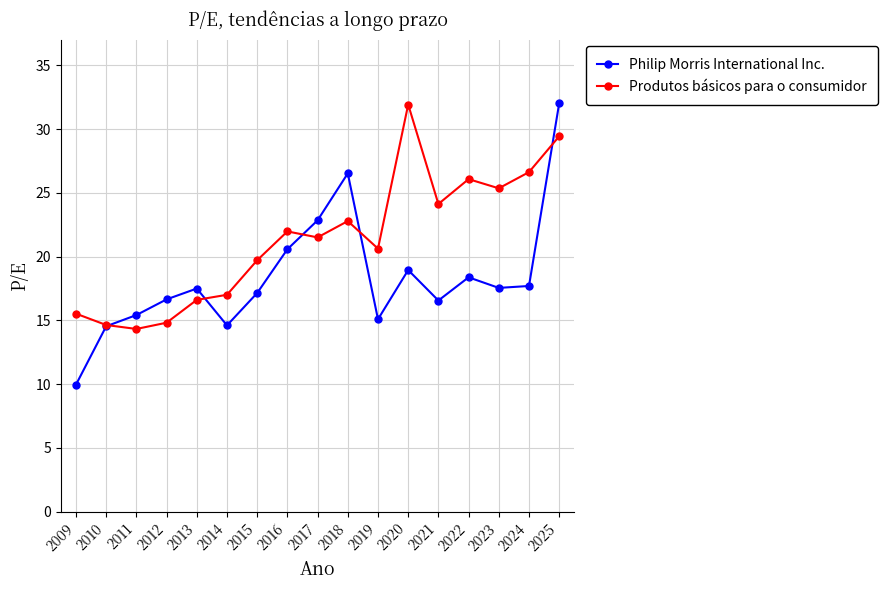

List the series in order of their overall mean, highest first.

Produtos básicos para o consumidor, Philip Morris International Inc.